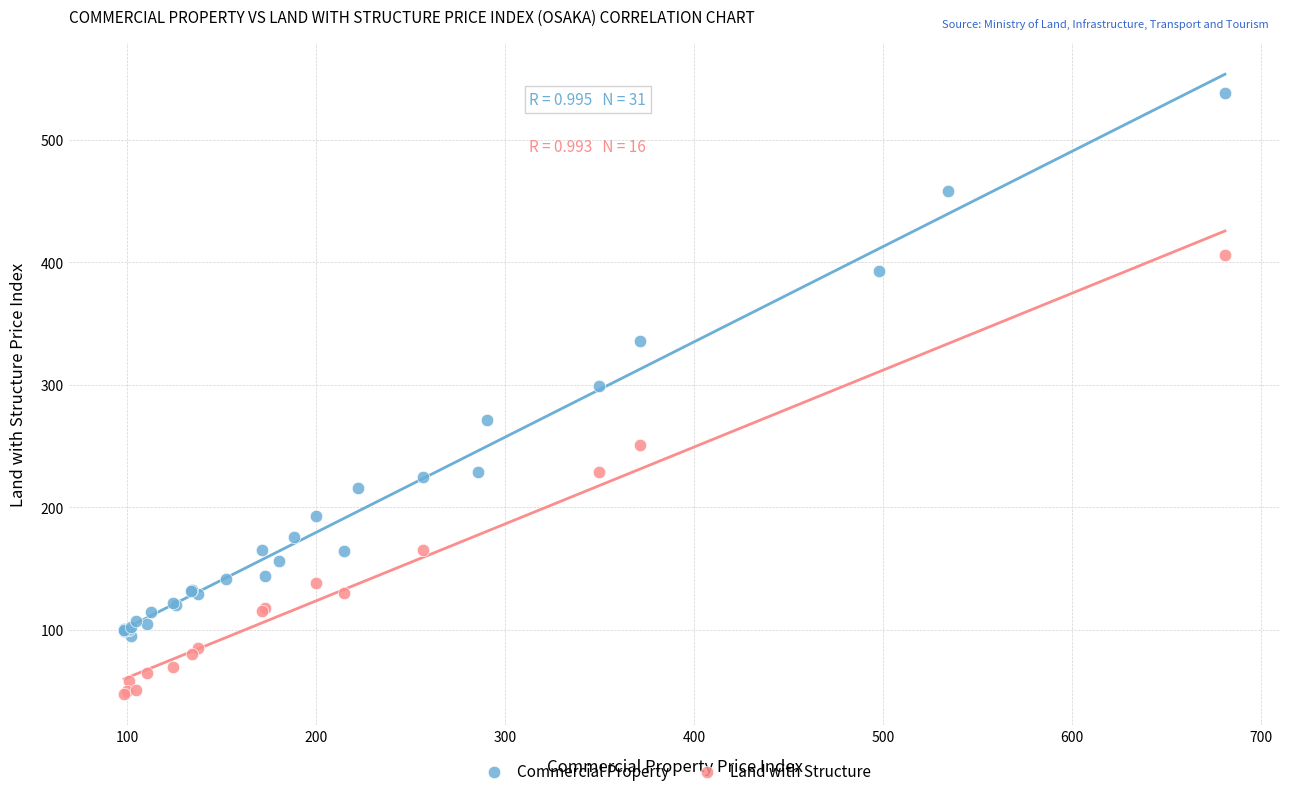

Which series has the largest Y range (max minus min)?

Commercial Property